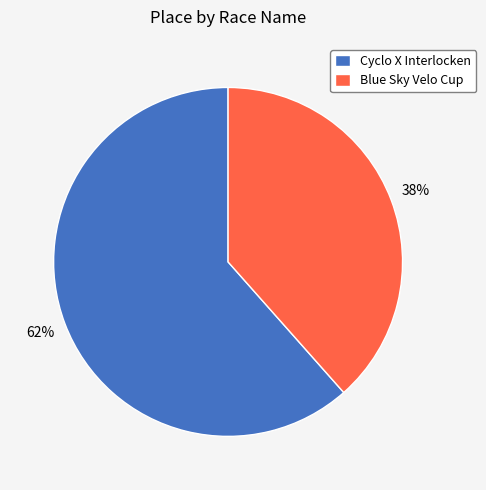

How many segments does this pie chart have?

2